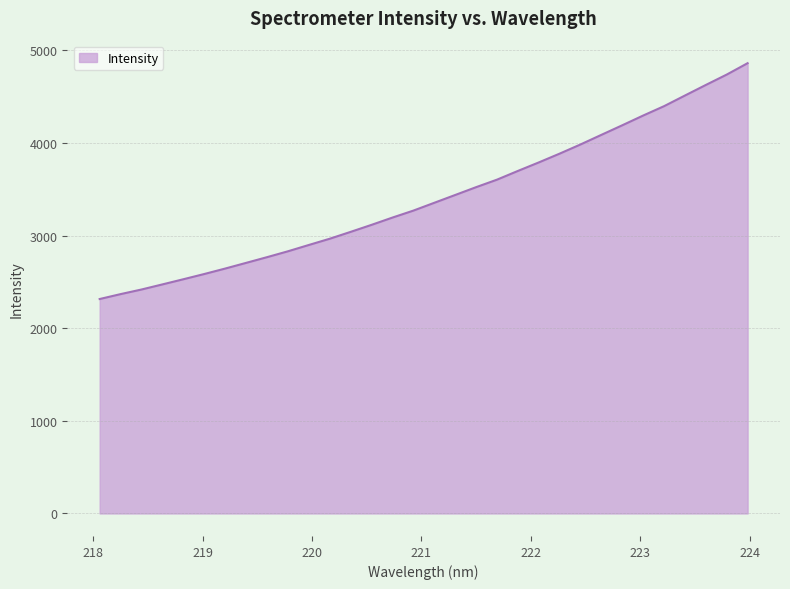

What is the maximum value shown in the chart?

4861.1